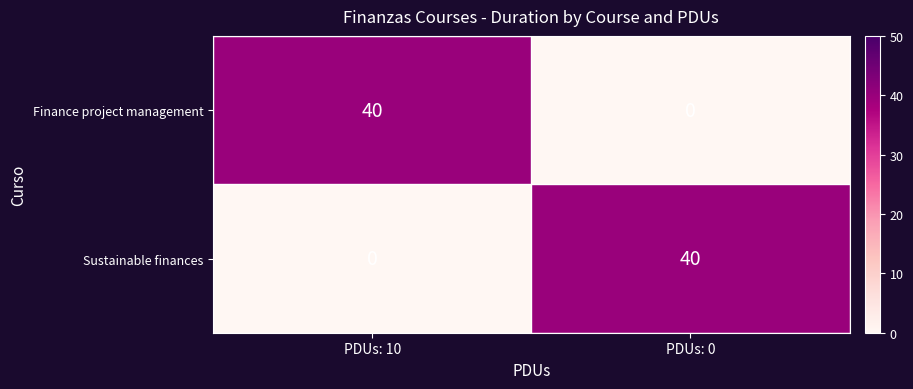

What is the difference between the highest and lowest values at PDUs: 0?

40